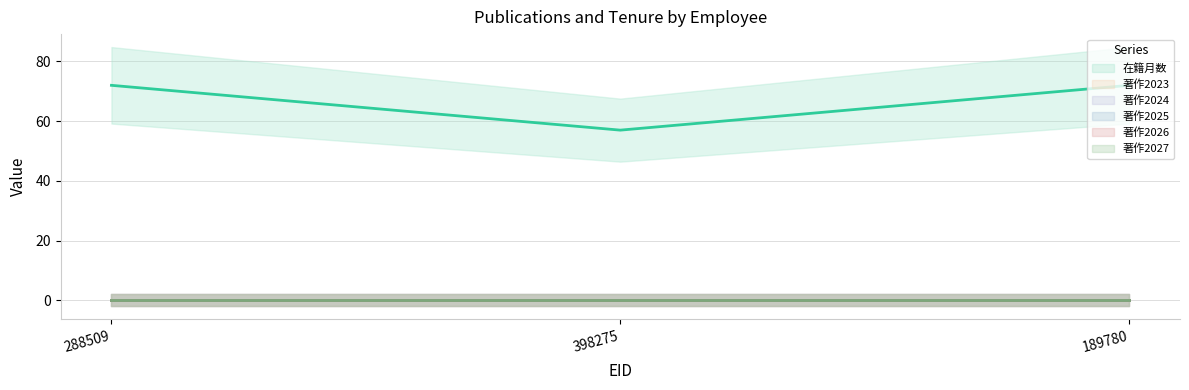

Reading left to right, extract all data points from this chart.

在籍月数: 288509=72	398275=57	189780=72
著作2023: 288509=0	398275=0	189780=0
著作2024: 288509=0	398275=0	189780=0
著作2025: 288509=0	398275=0	189780=0
著作2026: 288509=0	398275=0	189780=0
著作2027: 288509=0	398275=0	189780=0